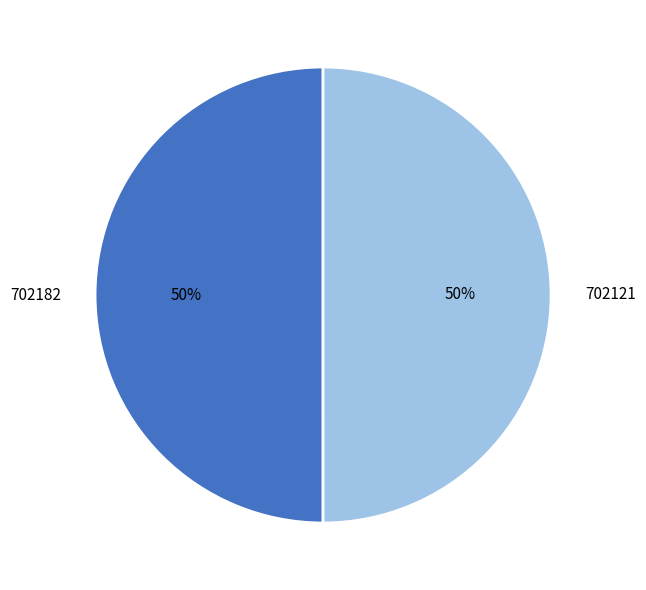

To the nearest percent, what percentage of the pie is 702121?

50%